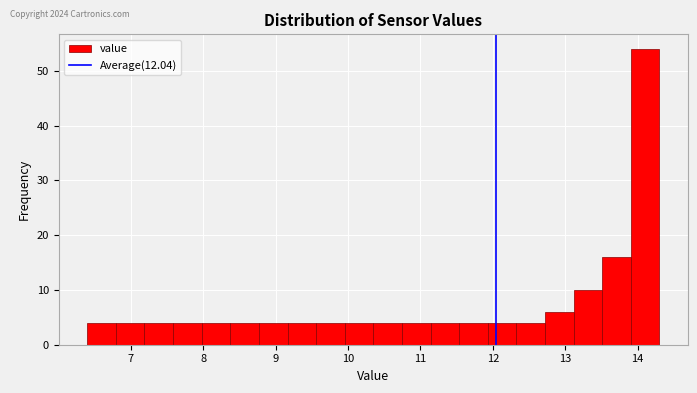

Read against the x-axis, roughly where is the centre of the tallest bar?

14.1